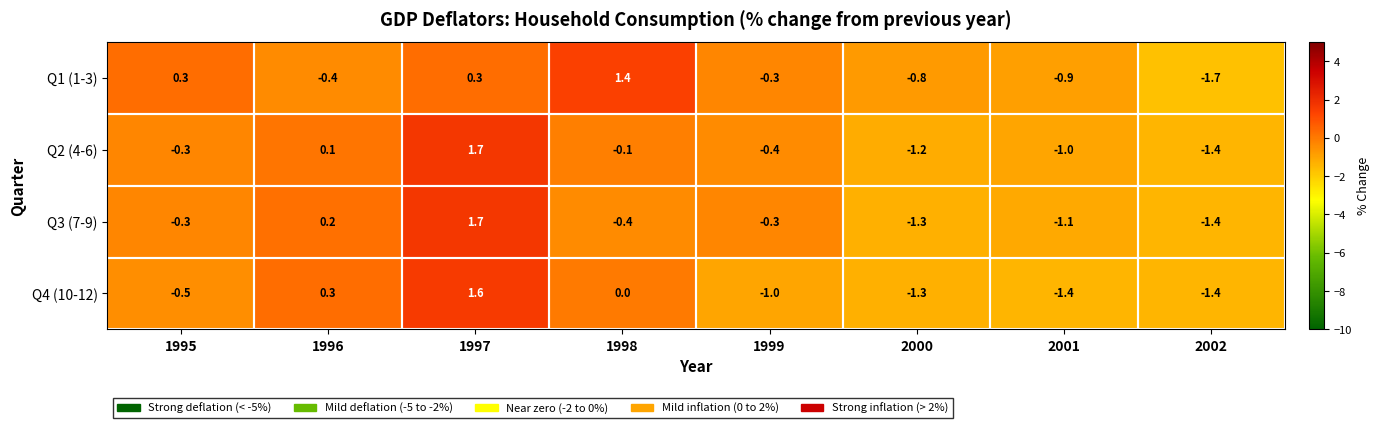

Between 1996 and 1999, which series saw the biggest shift?

Q4 (10-12)